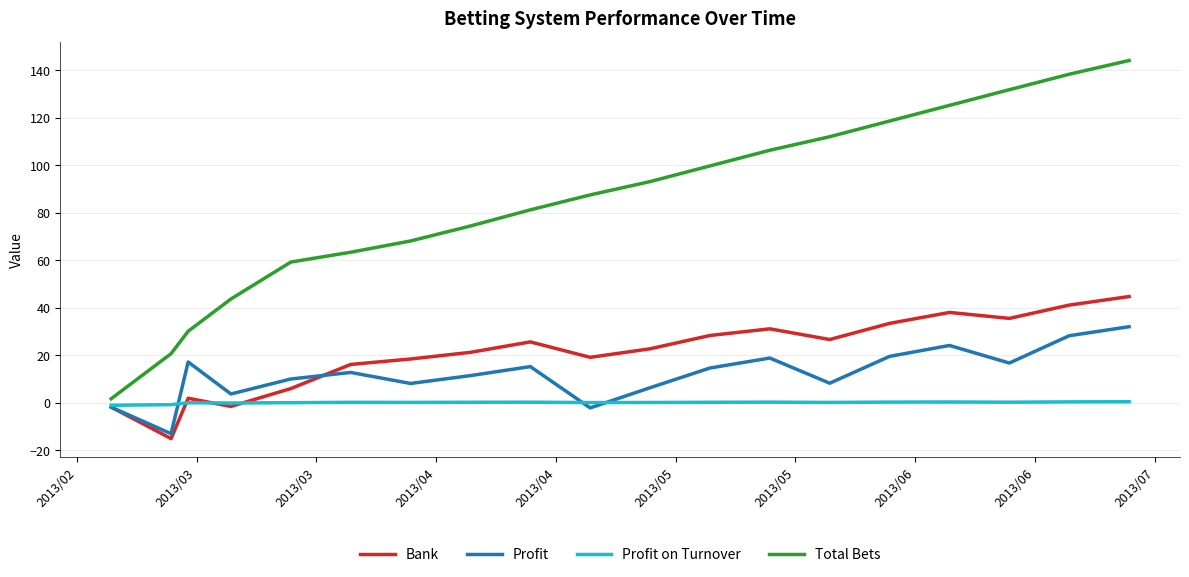

What is the maximum value for Total Bets?

144.2